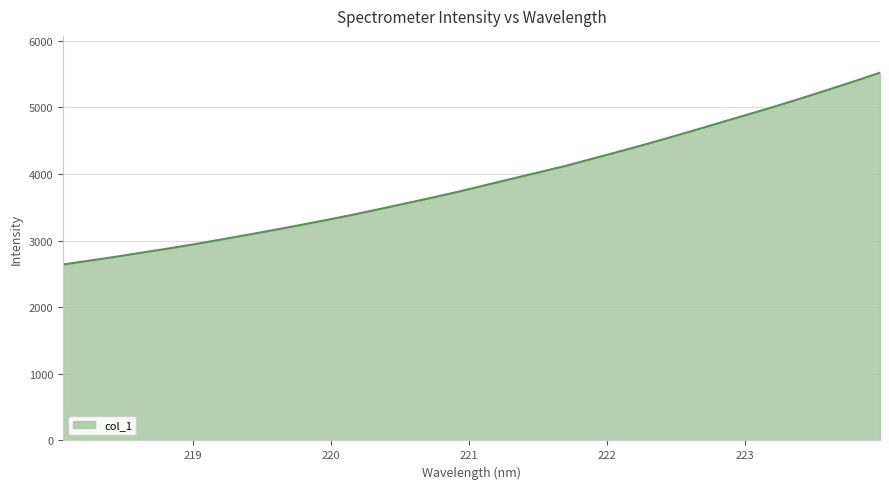

What is the smallest value displayed?

2640.9